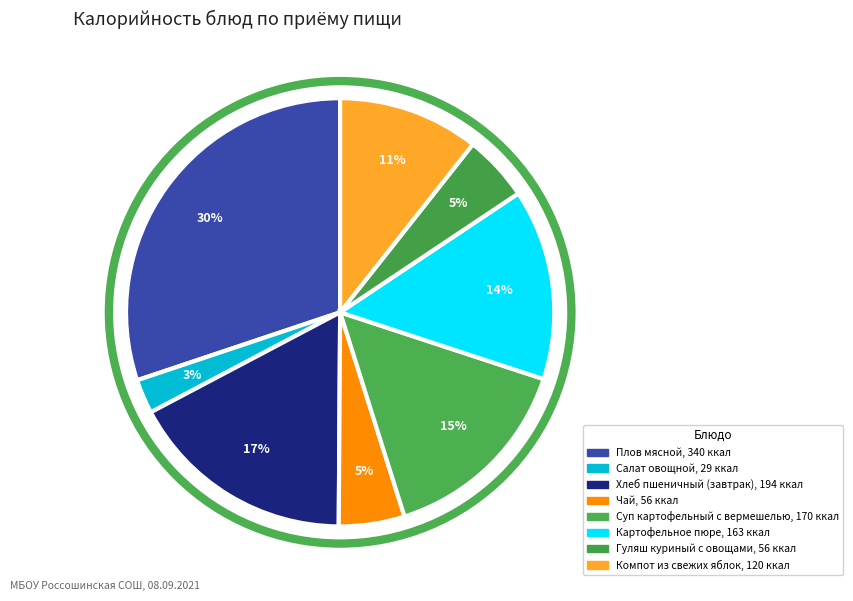

Which category has the biggest portion of the pie?

Плов мясной